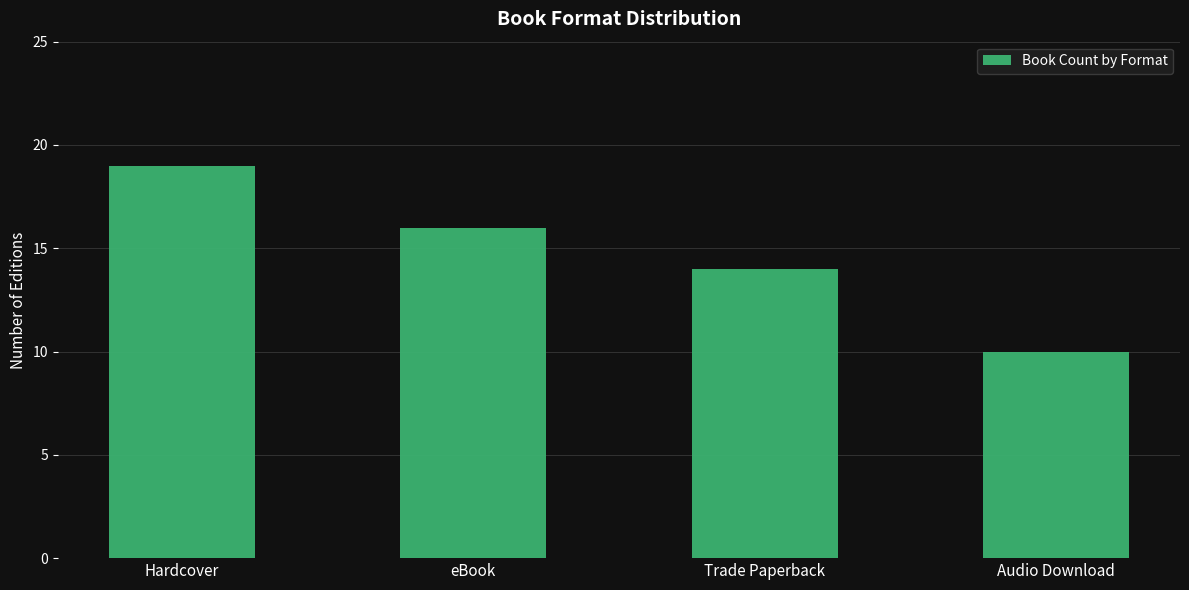

How many data points are less than 16?

2